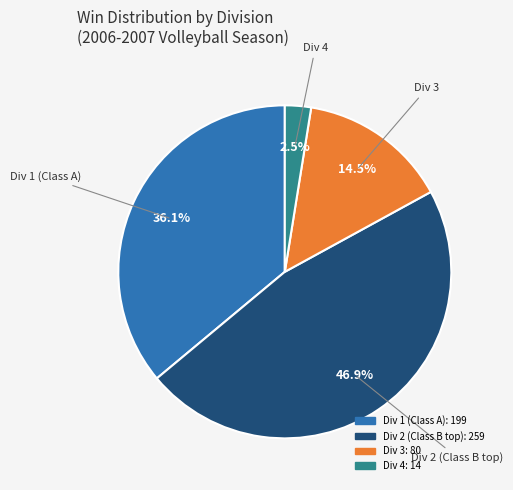

Is there any slice that represents more than half of the pie?

No